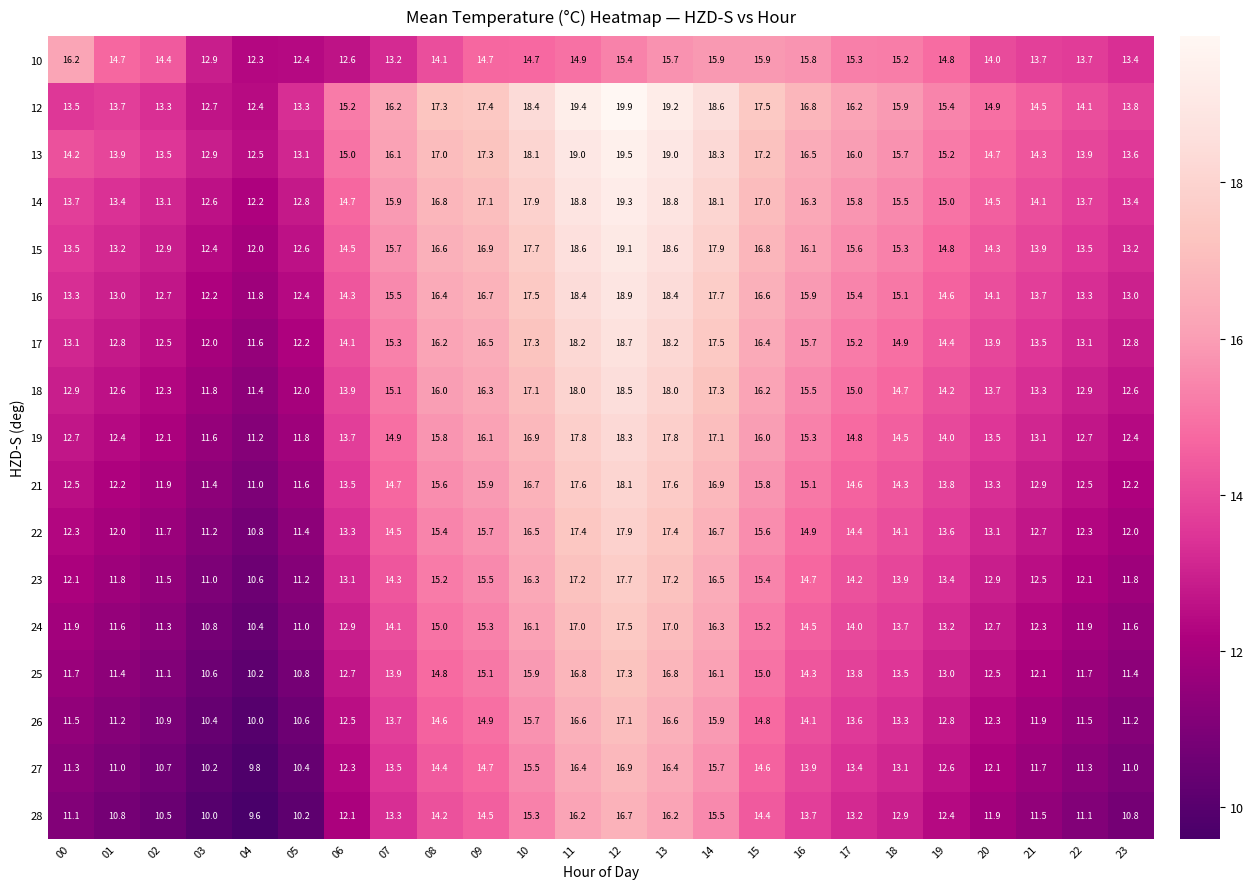

What is the difference between the second highest and second lowest values in the 14 series?

6.2